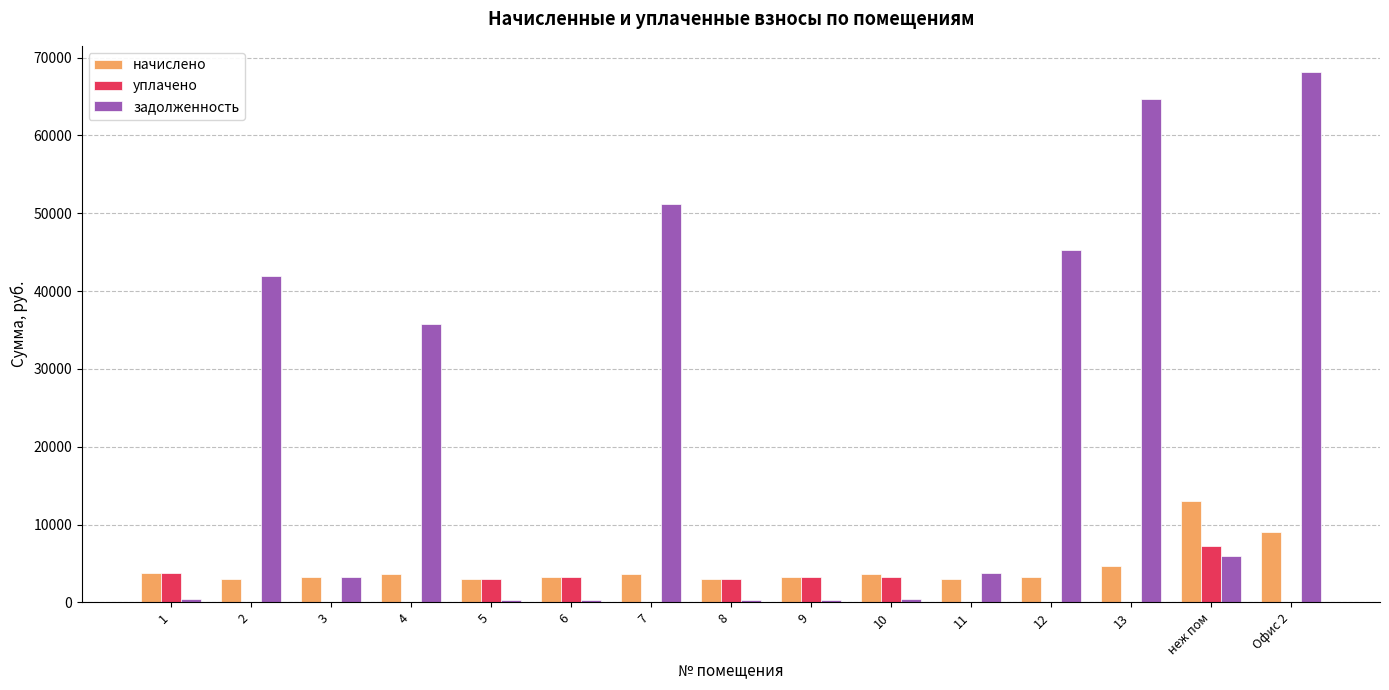

Count the number of data series in this chart.

3